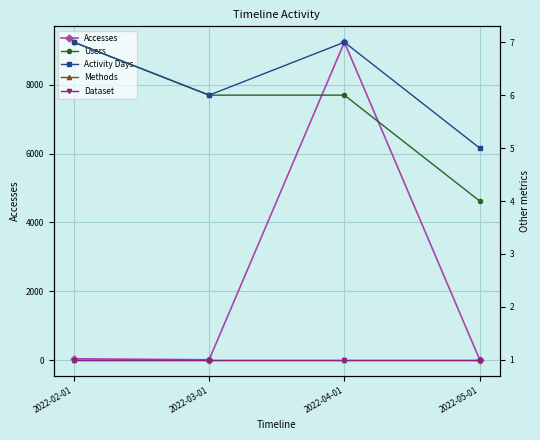

What is the difference between the highest and lowest values at 2022-02-01?

40